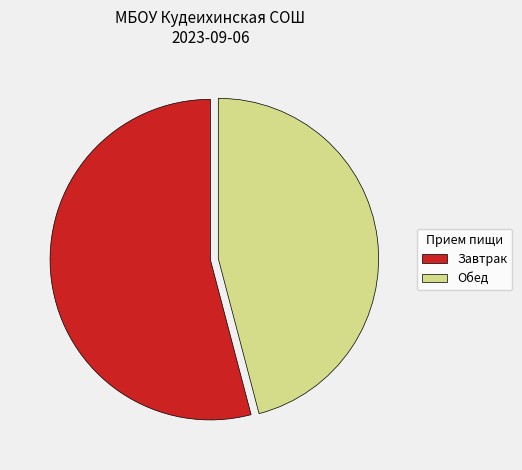

Is it true that Завтрак is 54% of the pie?

True